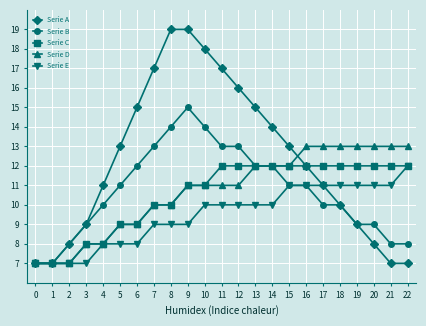

What is the greatest value displayed?

19